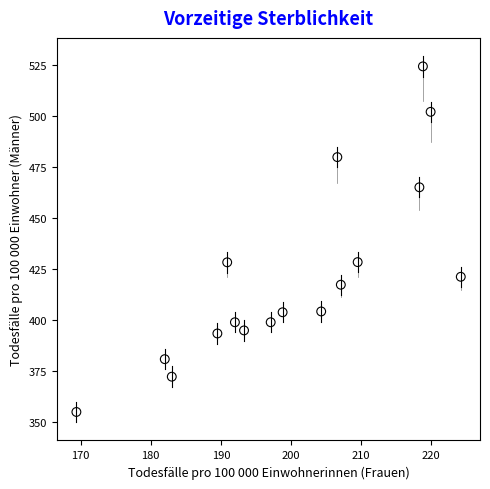

What is the range of Y values (max minus min)?

169.5